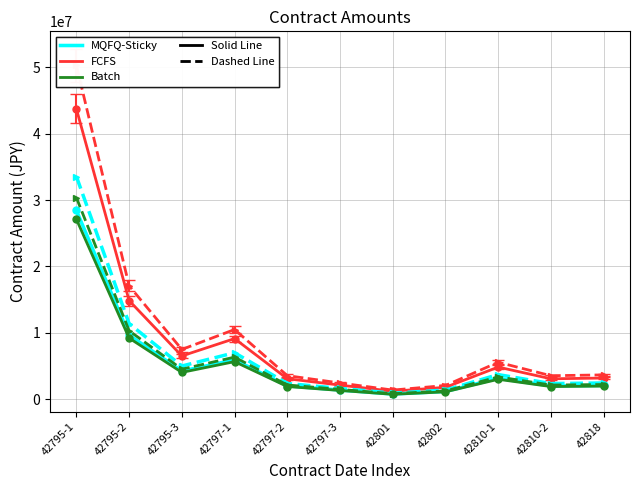

What is the label of the 7th point from the right?

42797-2